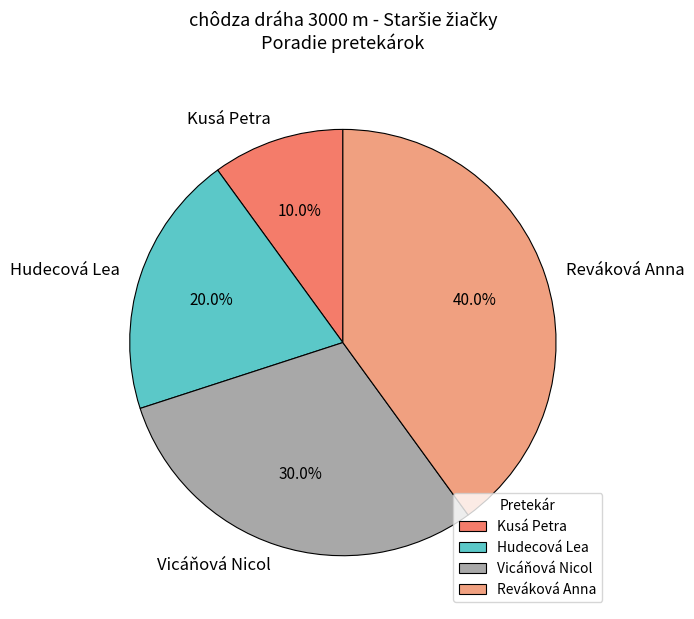

Combined, do Hudecová Lea and Kusá Petra account for over 50%?

No